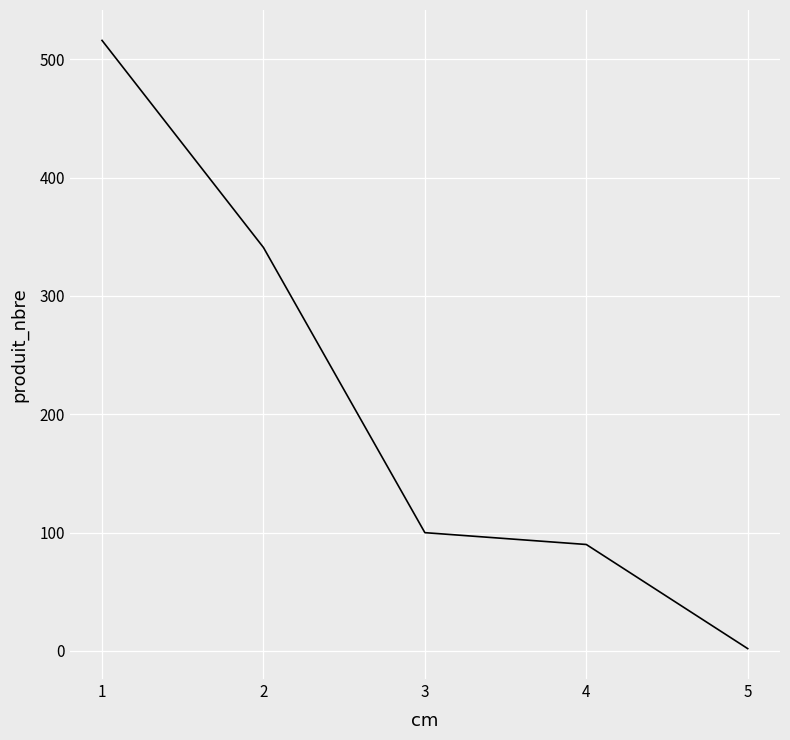

Which category has the lowest value across all series?

5